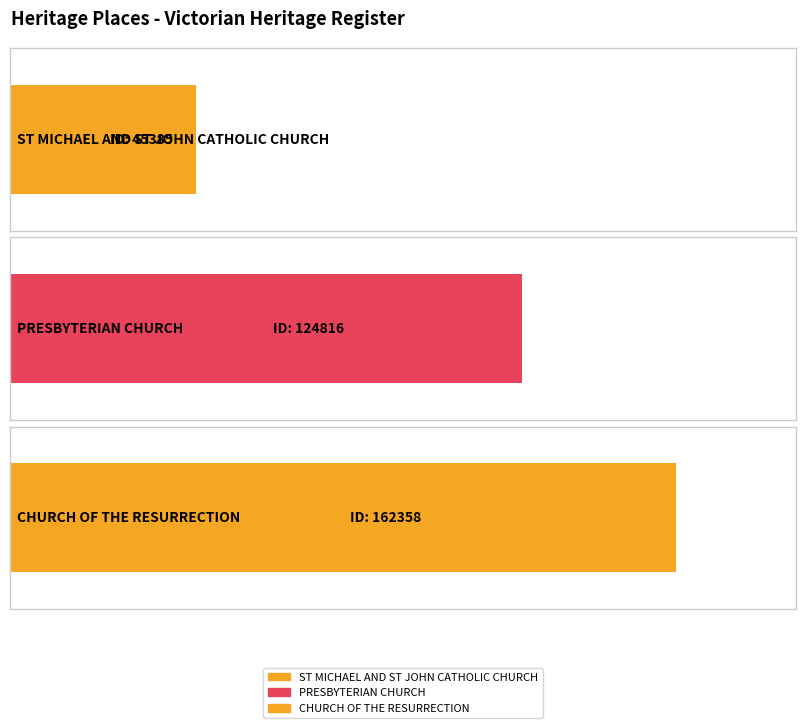

Count the number of values greater than 124816.

1